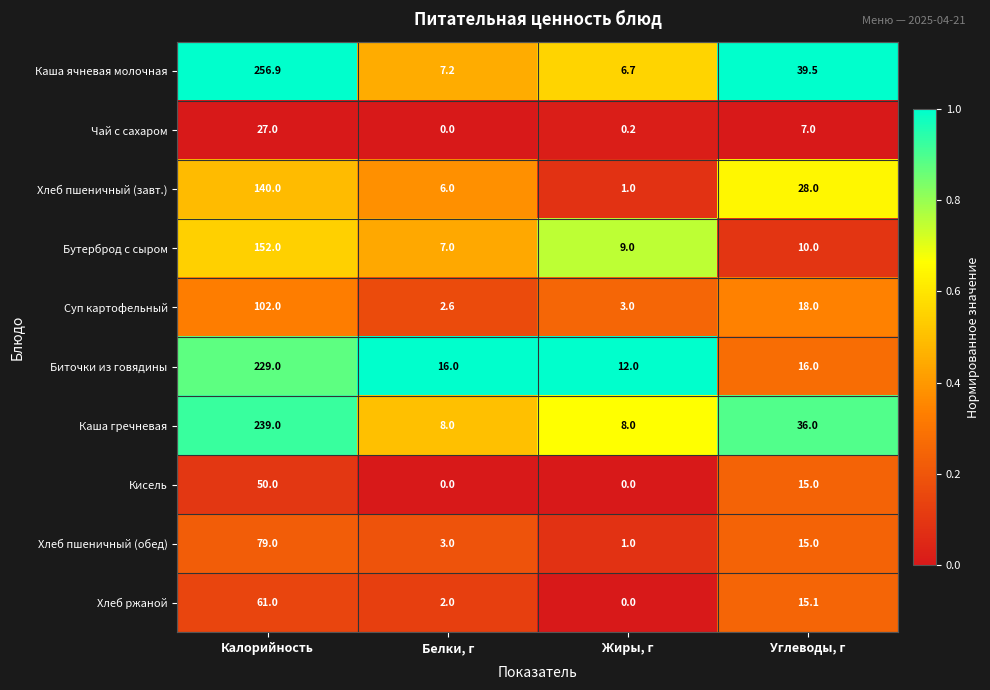

At how many categories does at least one series exceed 0?

4